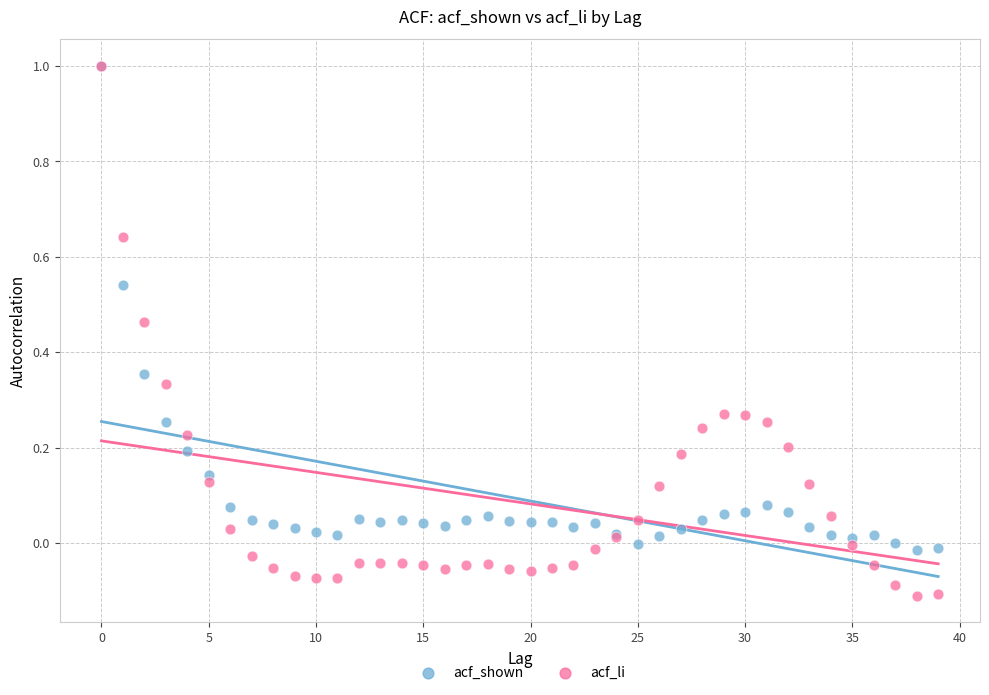

What are all the series names shown in the legend?

acf_shown, acf_li